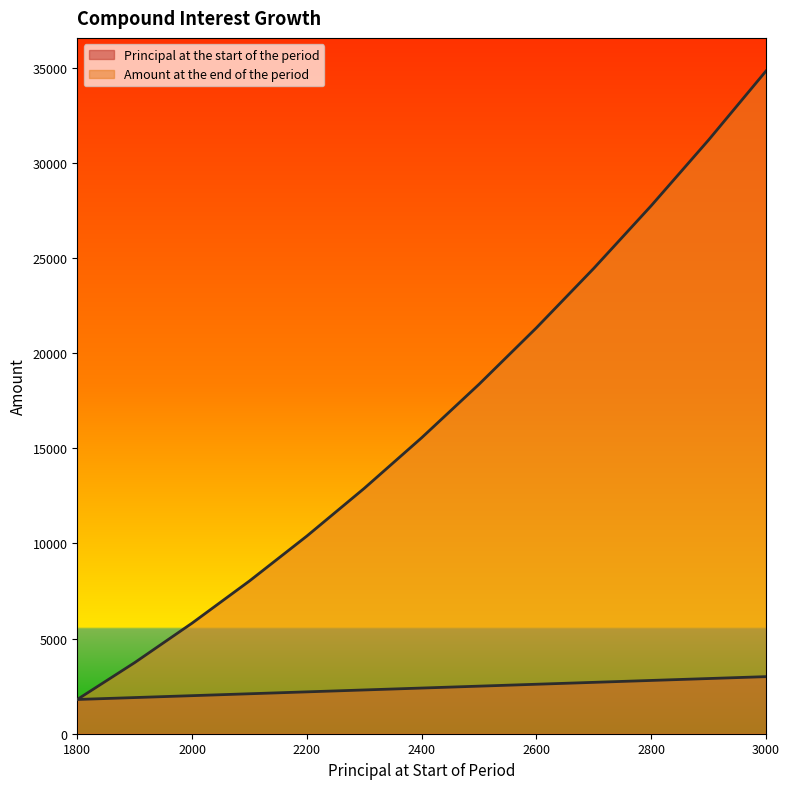

Reading left to right, extract all data points from this chart.

Principal at the start of the period: 1800.0	1900.0	2000.0	2100.0	2200.0	2300.0	2400.0	2500.0	2600.0	2700.0	2800.0	2900.0	3000.0
Amount at the end of the period: 1800.0	3736.0	5810.7	8026.9	10387.5	12895.2	15553.1	18364.2	21331.5	24458.1	27747.3	31202.2	34826.3